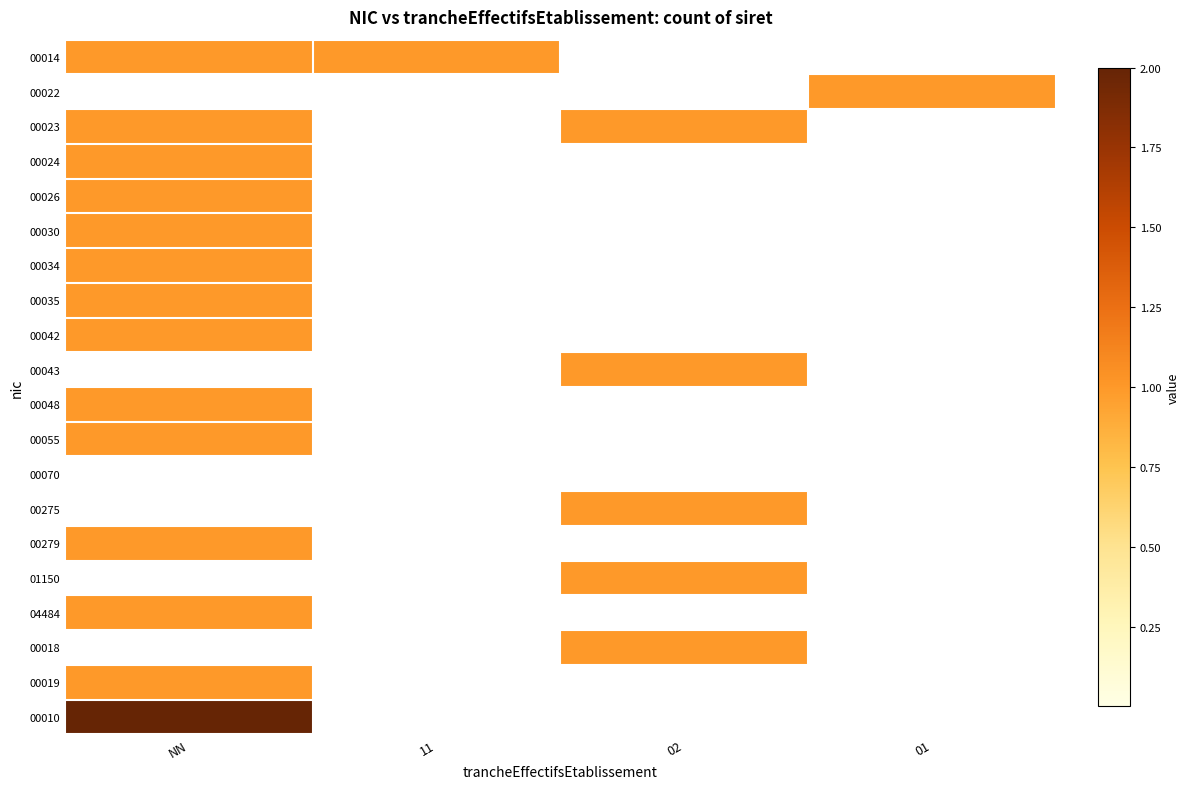

Rank the series by their maximum value, from highest to lowest.

00010, 00014, 00022, 00023, 00024, 00026, 00030, 00034, 00035, 00042, 00043, 00048, 00055, 00275, 00279, 01150, 04484, 00018, 00019, 00070